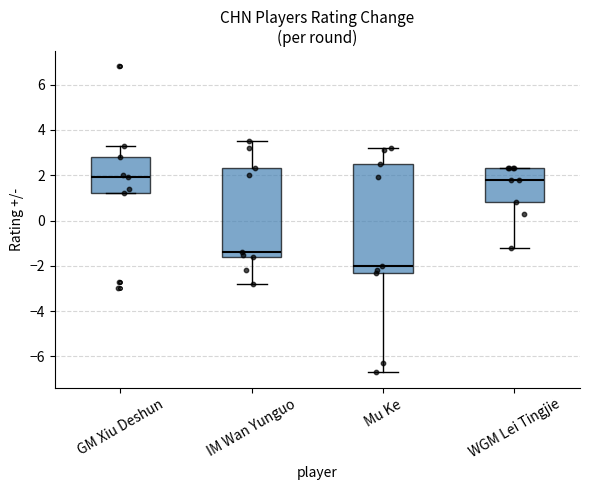

Reading left to right, transcribe this box plot: for each box, give where its median line is, the range the box spans, and where its two whiskers end, as read against the y-axis. The values are not printed on the chart, so give them approximately, as read against the axis.

GM Xiu Deshun: median 2.0, box 1.2 to 2.8, whiskers 1.2 to 3.4
IM Wan Yunguo: median -1.4, box -1.6 to 2.4, whiskers -2.8 to 3.6
Mu Ke: median -2.0, box -2.2 to 2.6, whiskers -6.6 to 3.2
WGM Lei Tingjie: median 1.8, box 0.8 to 2.4, whiskers -1.2 to 2.4